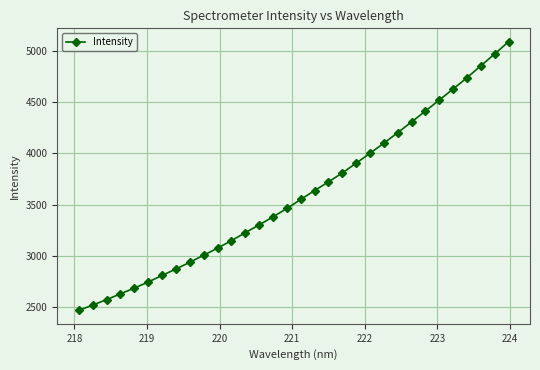

What is the maximum value shown in the chart?

5085.5